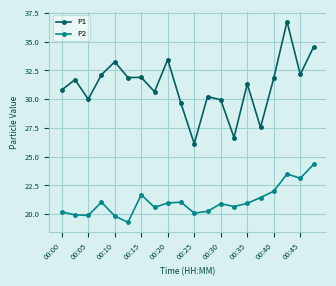

At how many categories does at least one series exceed 25?

20